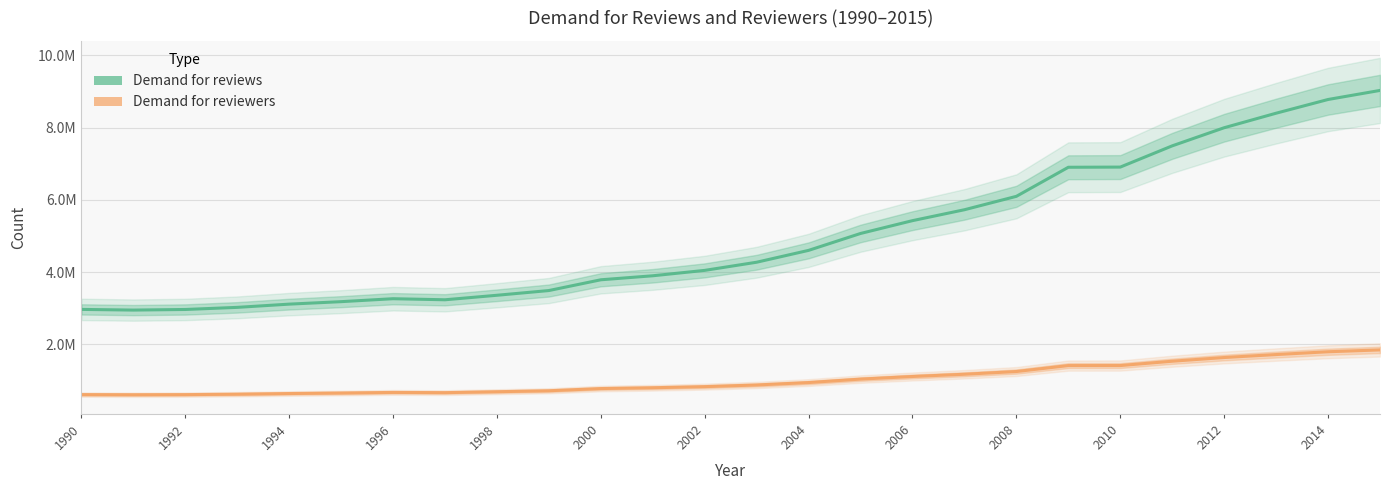

Does the chart display data point markers on the line(s)?

No